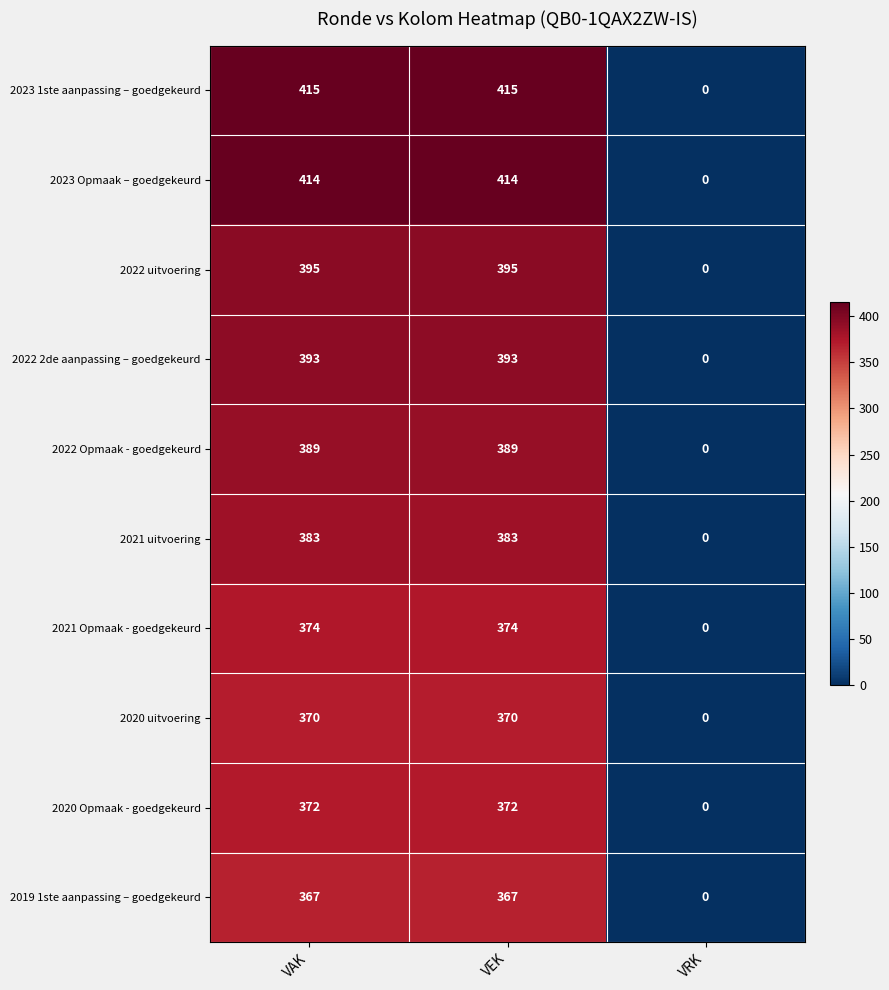

How many 2020 uitvoering values are between 0 and 370?

3